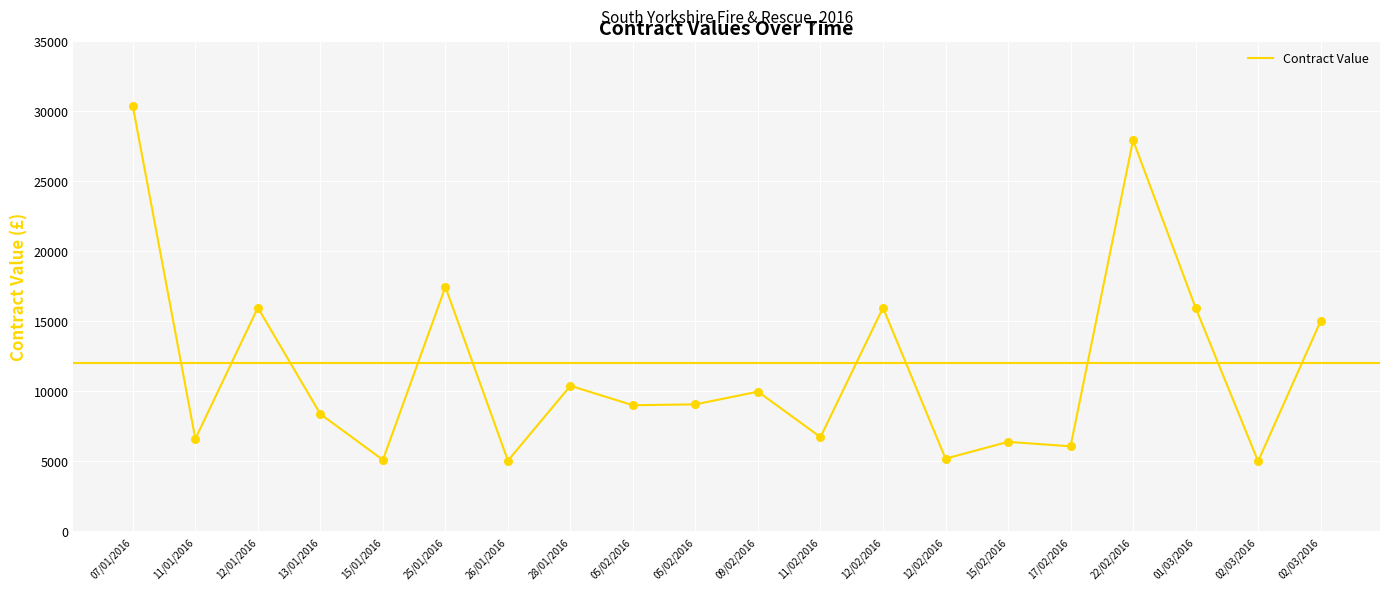

Is this an area chart (filled region under the line)?

No